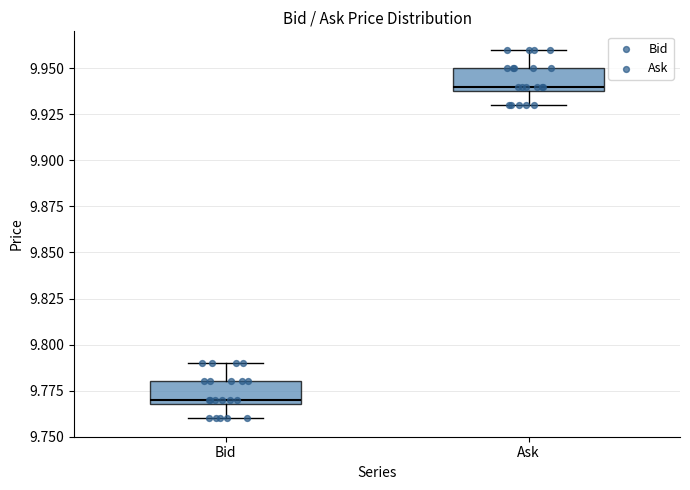

Reading left to right, transcribe this box plot: for each box, give where its median line is, the range the box spans, and where its two whiskers end, as read against the y-axis. The values are not printed on the chart, so give them approximately, as read against the axis.

Bid: median 9.77 (just above the box's lower edge), box 9.77 to 9.78, whiskers 9.76 to 9.79
Ask: median 9.94 (just above the box's lower edge), box 9.94 to 9.95, whiskers 9.93 to 9.96